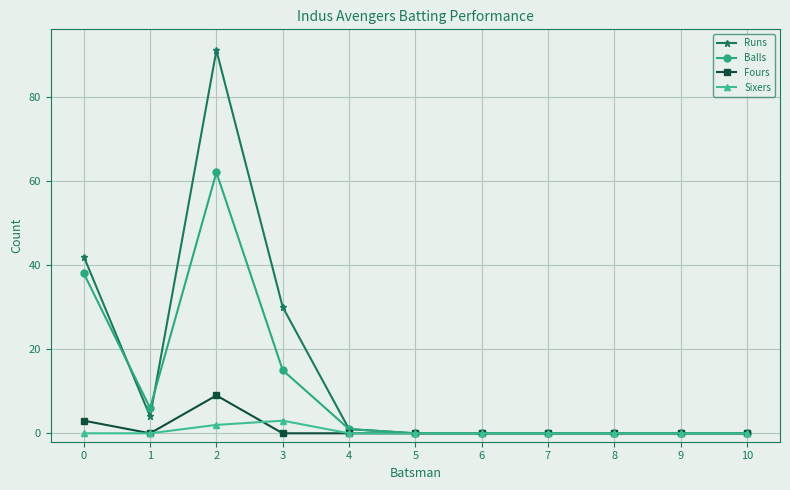

What is the greatest value displayed?

91